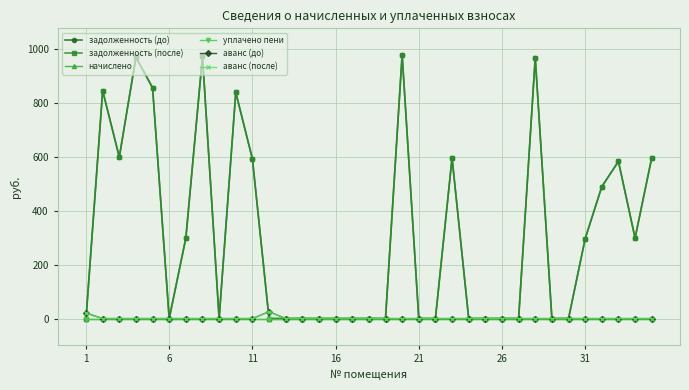

True or false: задолженность (после) and уплачено пени intersect in this chart.

False